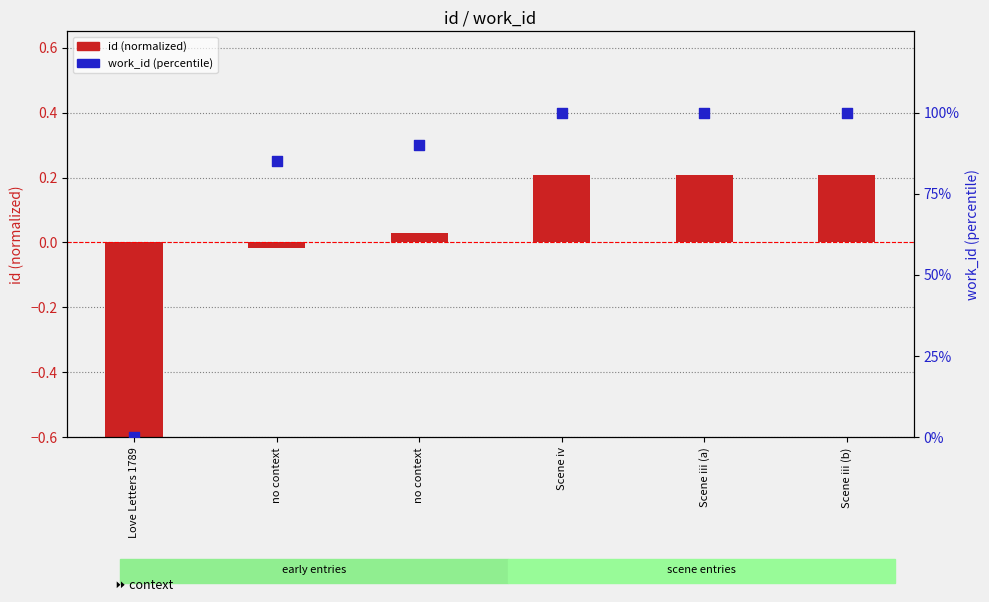

What are all the series names shown in the legend?

id (normalized), work_id (percentile)